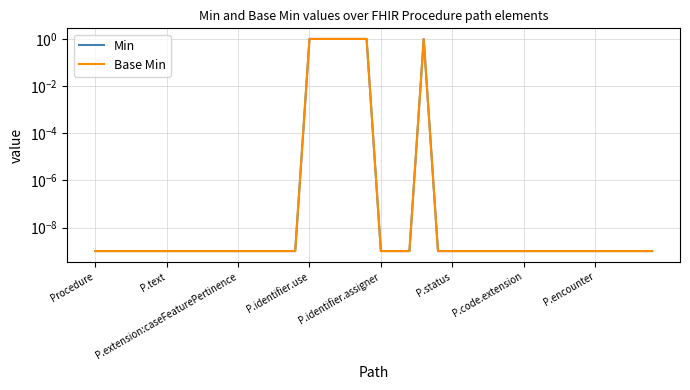

True or false: Min and Base Min intersect in this chart.

False